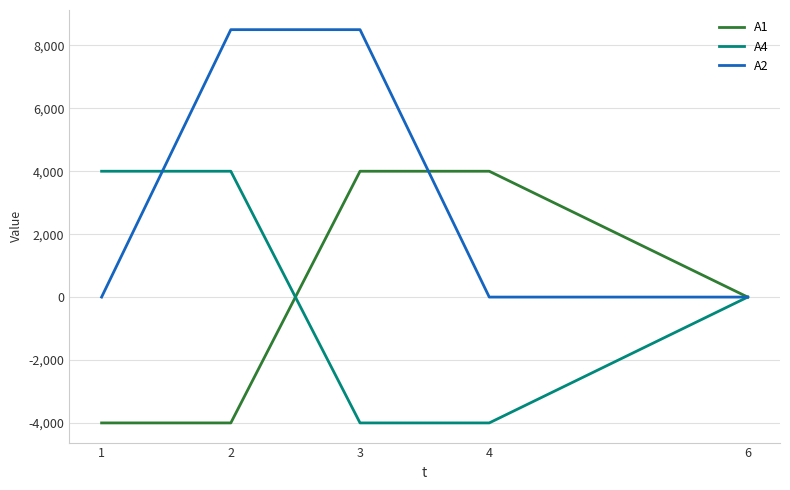

What is the smallest value displayed?

-4000